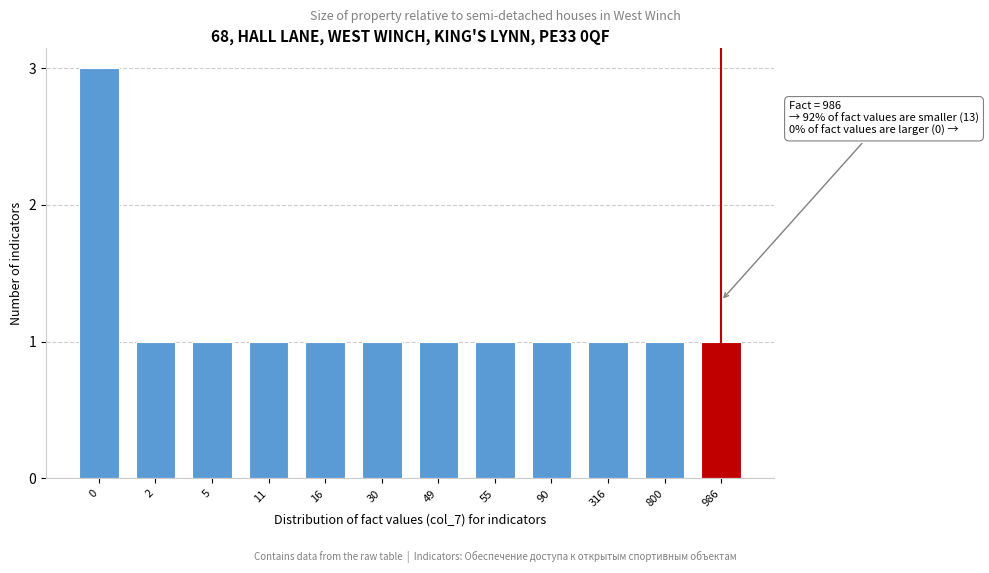

Reading left to right, extract all data points from this chart.

0=3	2=1	5=1	11=1	16=1	30=1	49=1	55=1	90=1	316=1	800=1	986=1